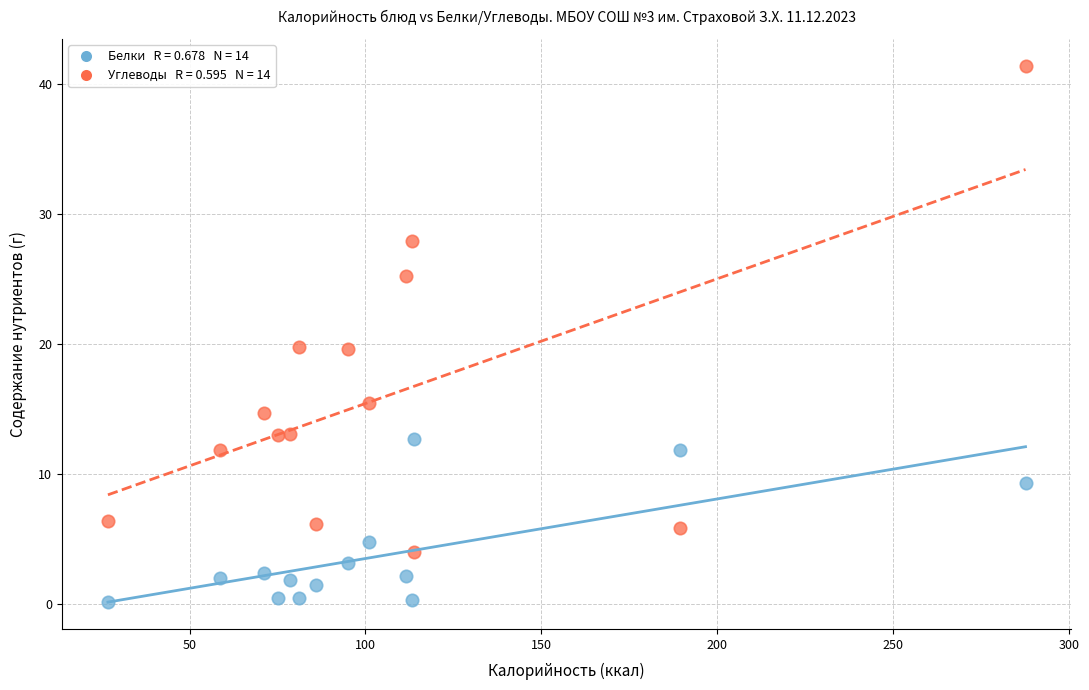

Across all data points, what is the range of Y values (max minus min)?

41.2